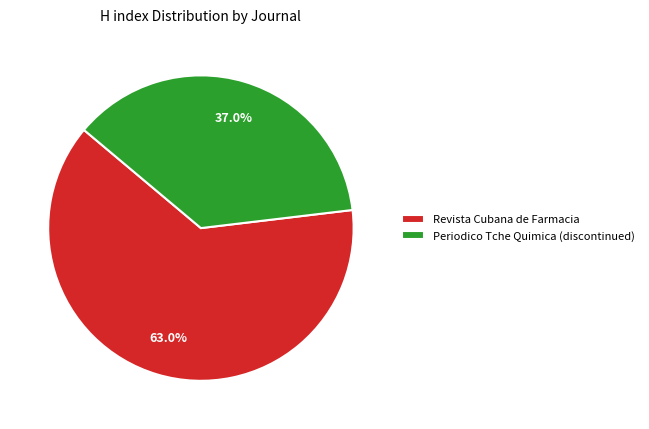

Is the sum of Periodico Tche Quimica (discontinued) and Revista Cubana de Farmacia greater than half?

Yes